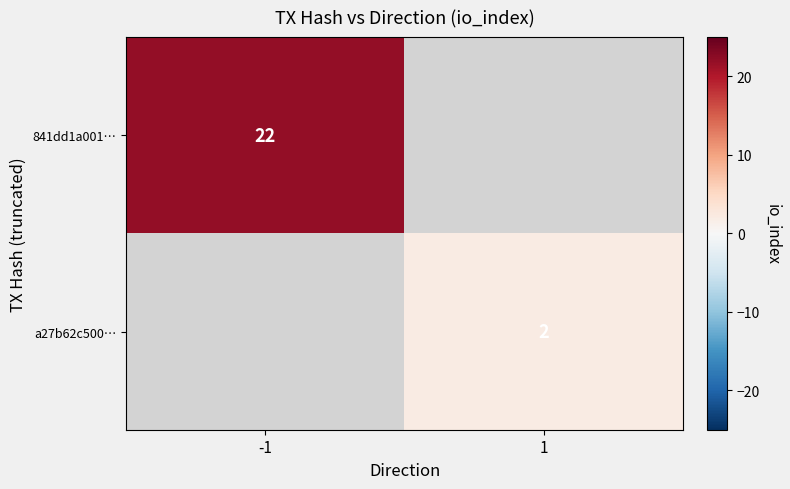

True or false: 841dd1a001… has a value of 22 at -1.

True